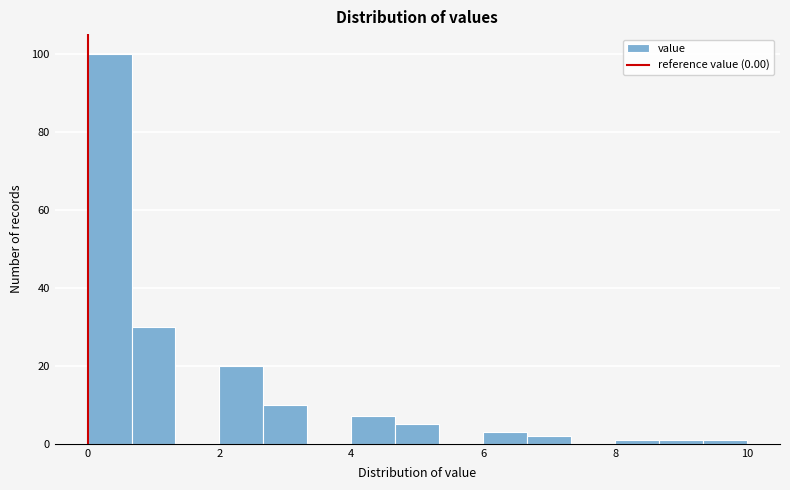

Around what value on the x-axis is the tallest bar? Give the approximate position of its centre, as read against the axis.

0.4